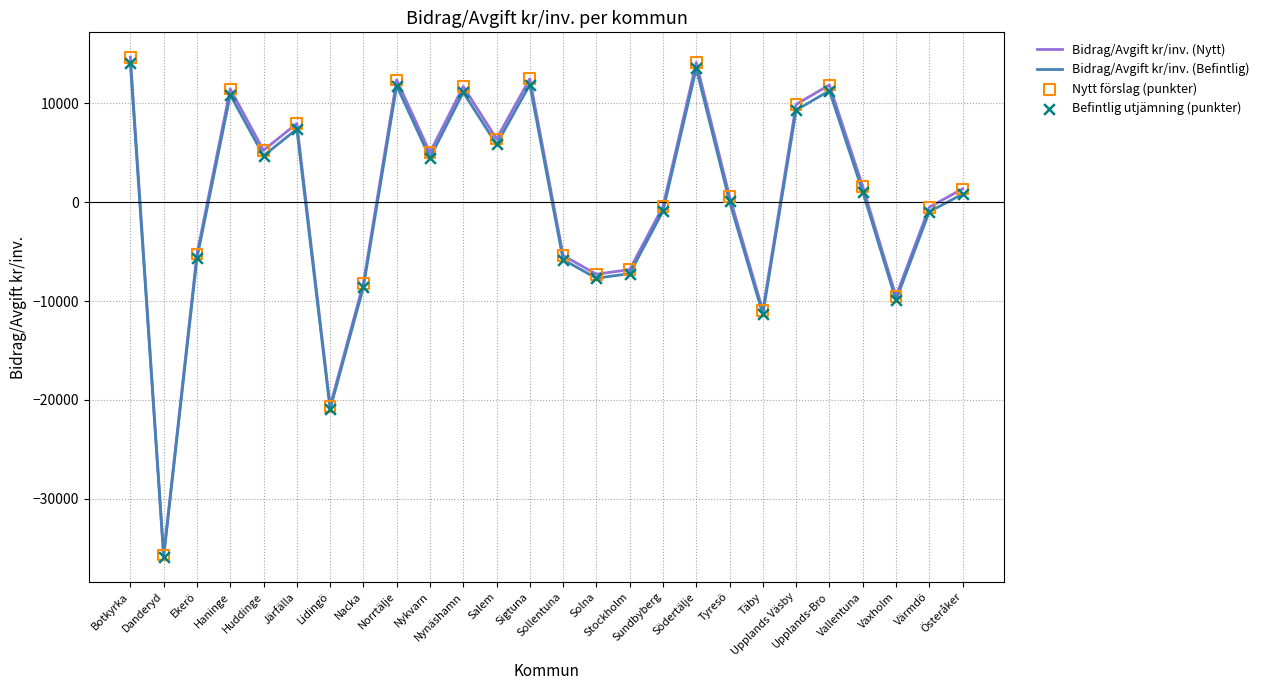

Which series has the largest range (max minus min)?

Bidrag/Avgift kr/inv. (Nytt)